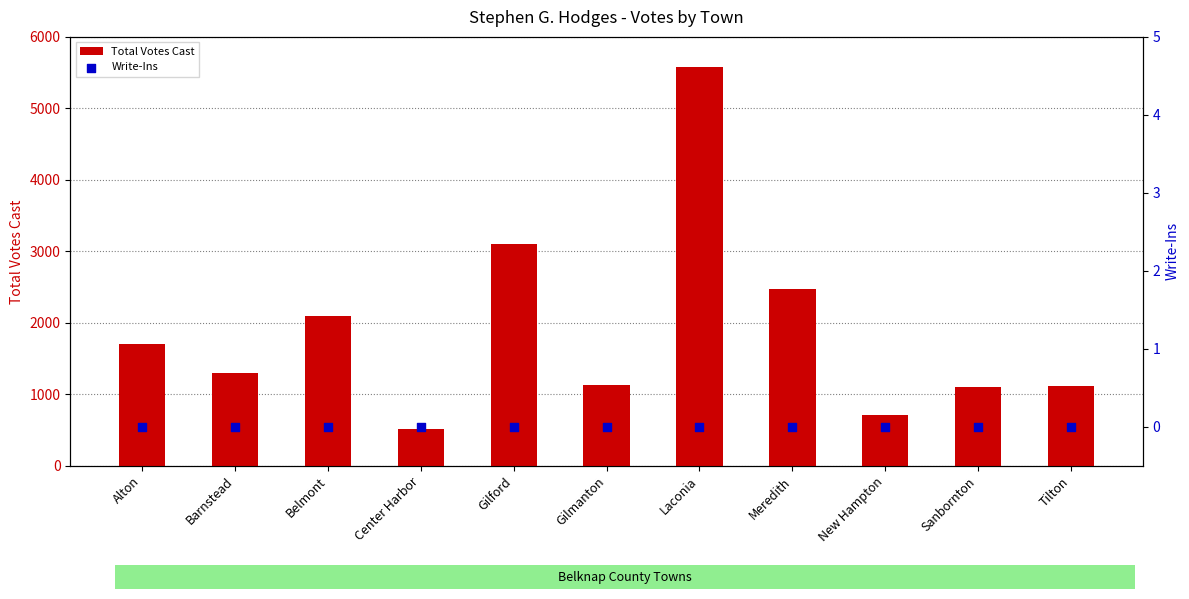

Which series has the largest total across all categories?

Total Votes Cast